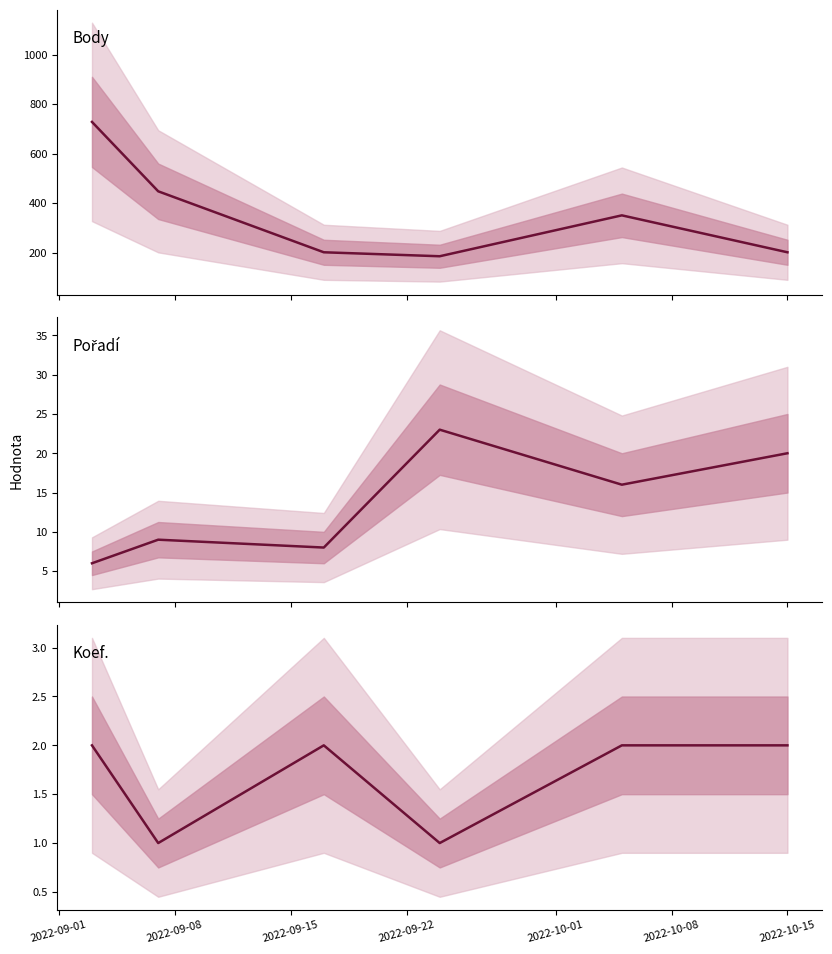

Count the number of categories in the chart.

6